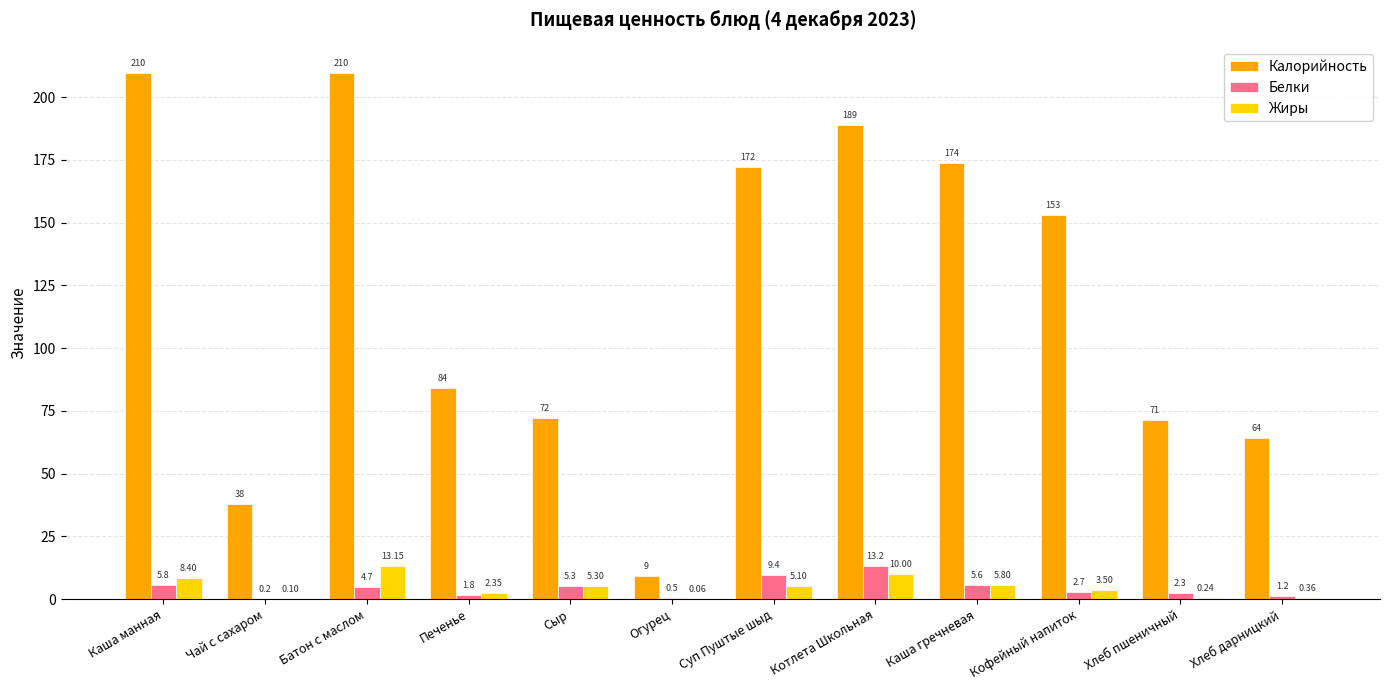

Which category has the highest value in the Белки series?

Котлета Школьная